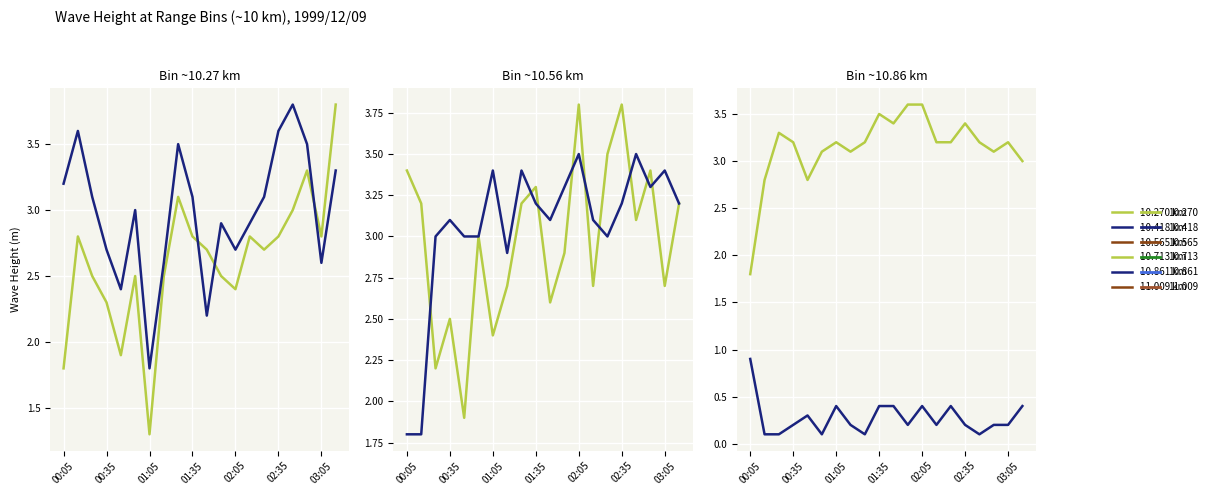

Rank the categories by 10.713 km value from highest to lowest.

12, 16, 03:05, 8, 18, 11, 17, 9, 15, 19, 01:35, 10, 13, 01:05, 02:05, 02:35, 14, 7, 00:05, 00:35